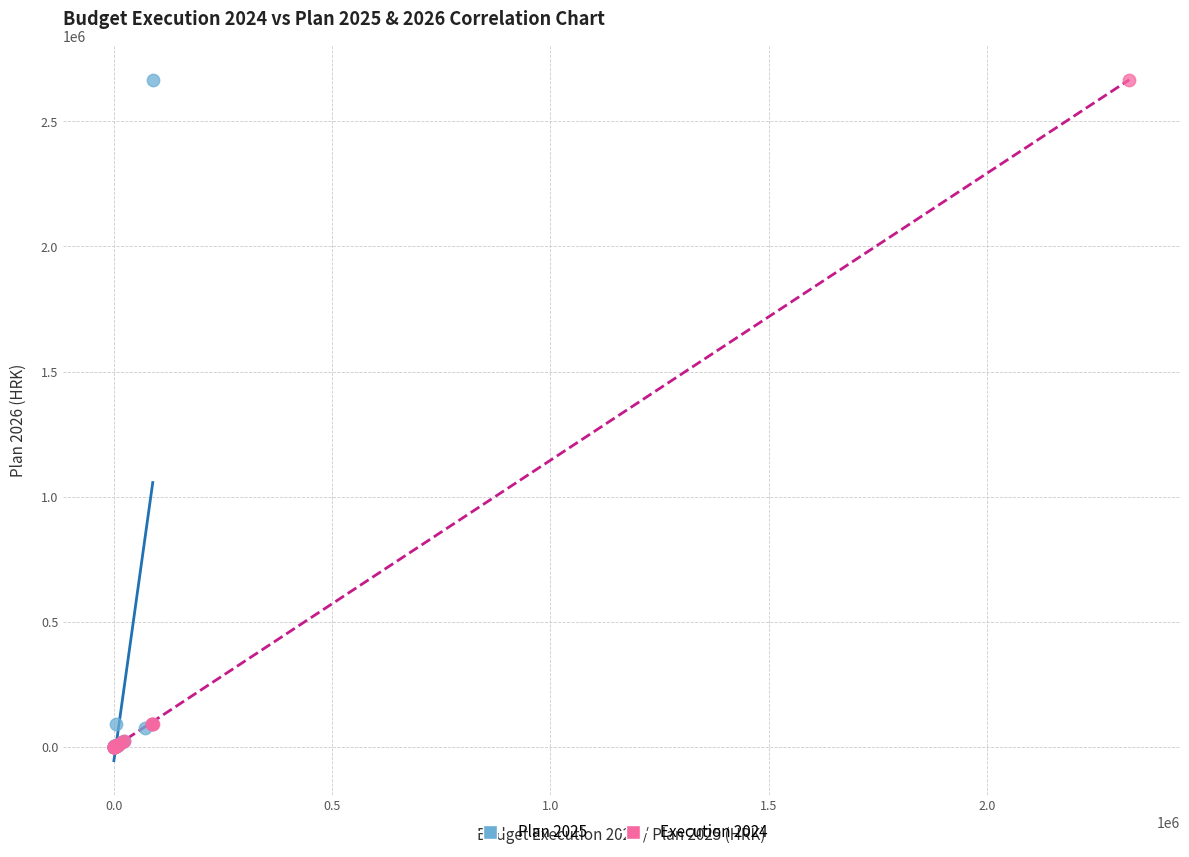

What are all the series names shown in the legend?

Plan 2025, Execution 2024